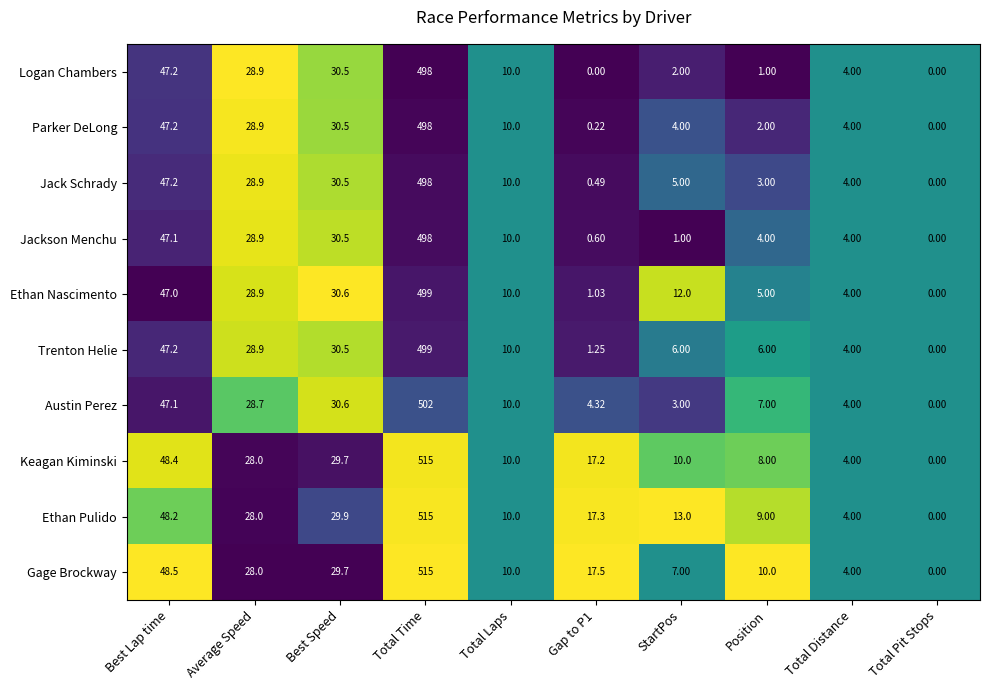

At StartPos, list the series in order from smallest to largest.

Jackson Menchu, Logan Chambers, Austin Perez, Parker DeLong, Jack Schrady, Trenton Helie, Gage Brockway, Keagan Kiminski, Ethan Nascimento, Ethan Pulido